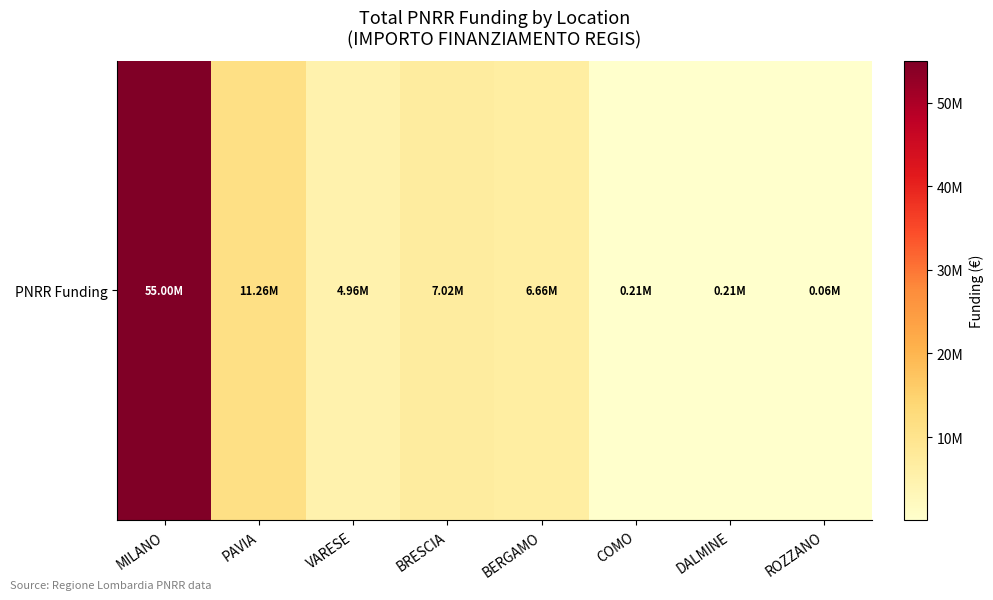

Reading right to left, list all the values displayed in this chart.

ROZZANO=62062.4	DALMINE=212000.1	COMO=208762.6	BERGAMO=6664665.0	BRESCIA=7024917.0	VARESE=4957057.0	PAVIA=11263882.0	MILANO=55000000.0